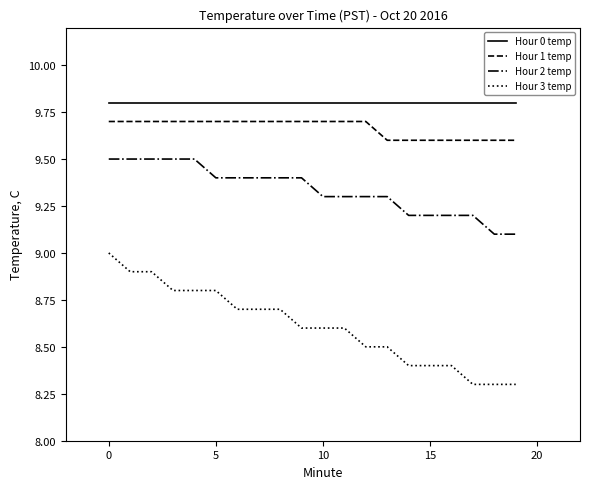

Count the number of categories in the chart.

20